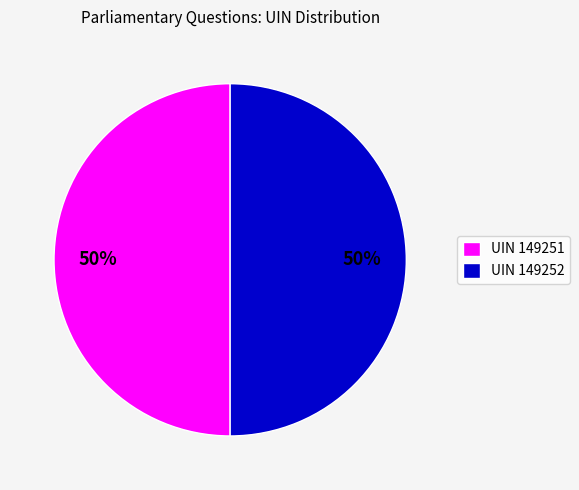

Is it true that UIN 149252 is 50% of the pie?

True